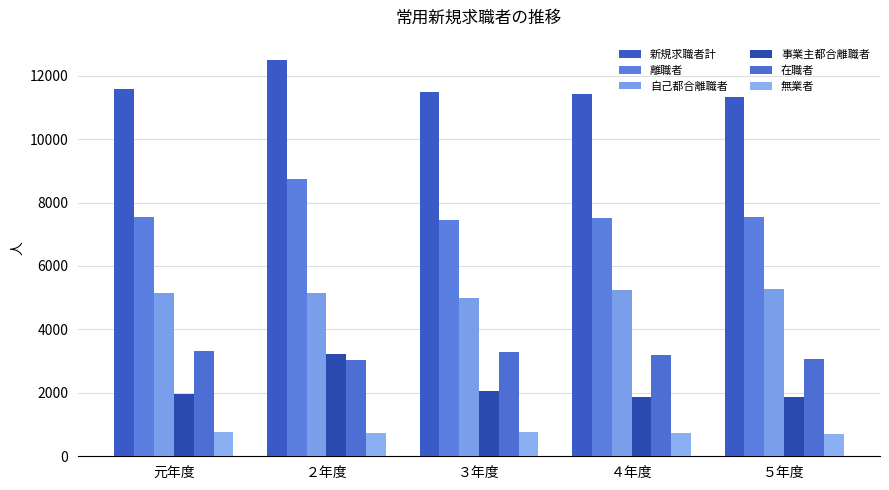

The value of 事業主都合離職者 at 元年度 is 1975. True or false?

True